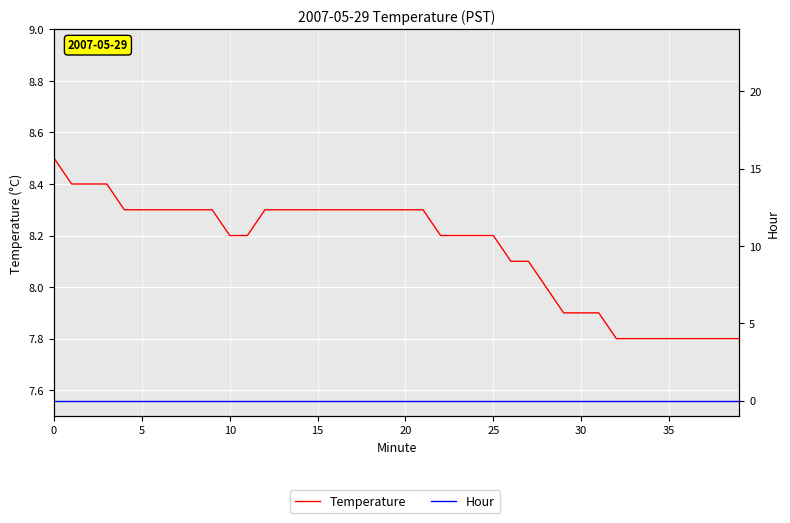

True or false: Temperature and Hour intersect in this chart.

False